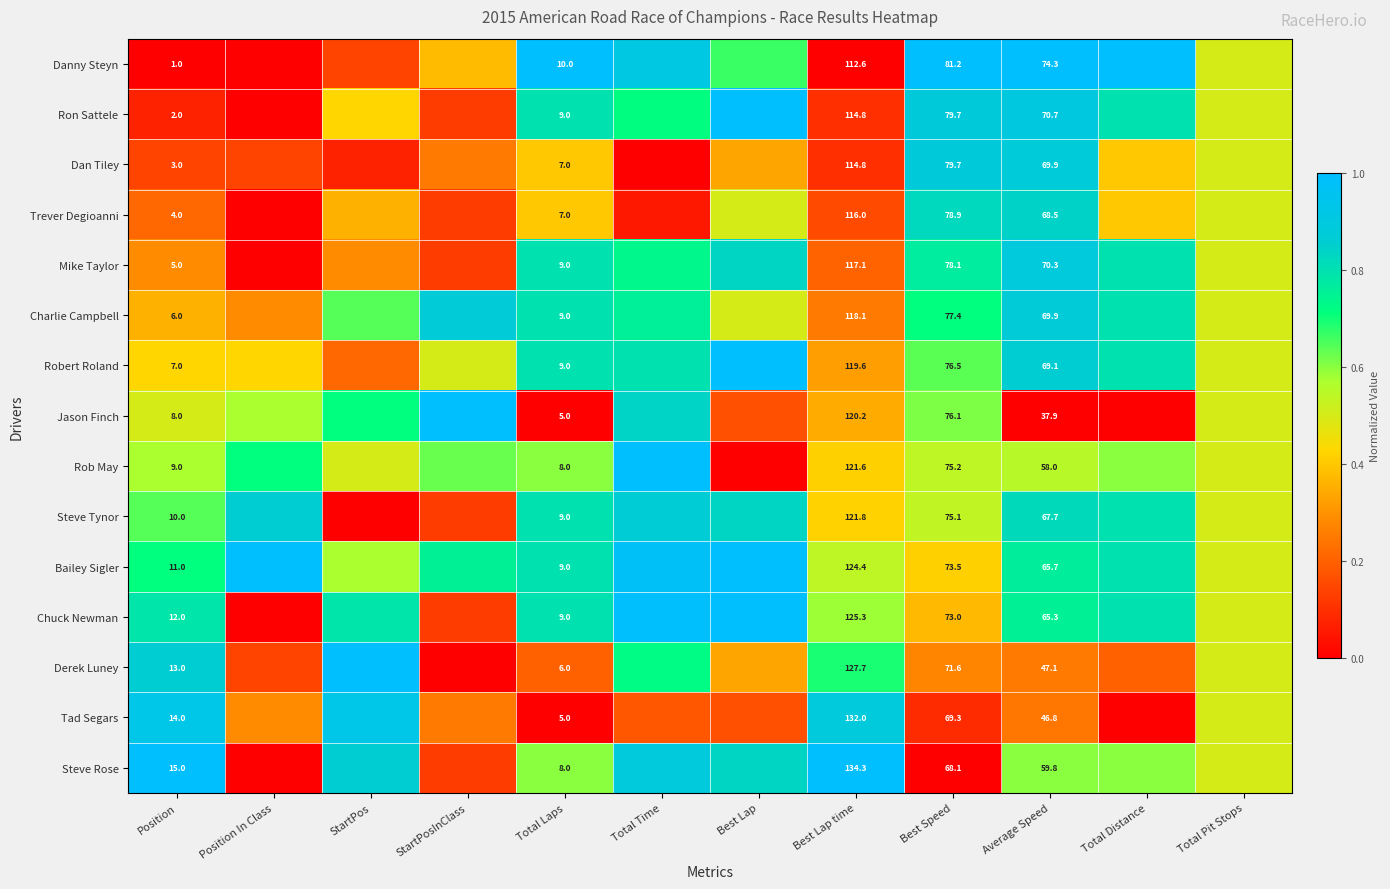

Rank the series at Position from highest to lowest value.

Steve Rose, Tad Segars, Derek Luney, Chuck Newman, Bailey Sigler, Steve Tynor, Rob May, Jason Finch, Robert Roland, Charlie Campbell, Mike Taylor, Trever Degioanni, Dan Tiley, Ron Sattele, Danny Steyn